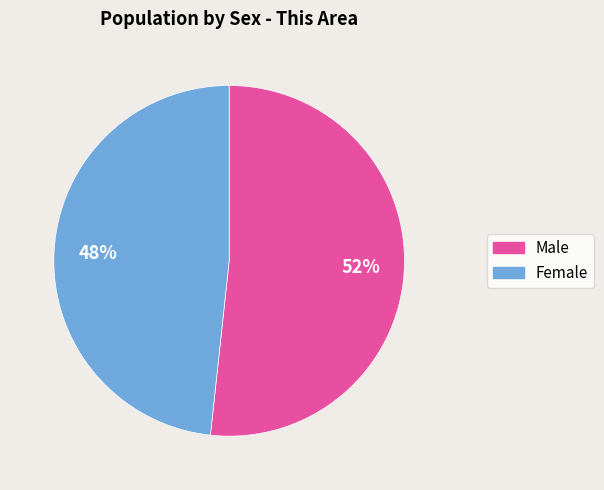

Count the number of slices in the pie.

2